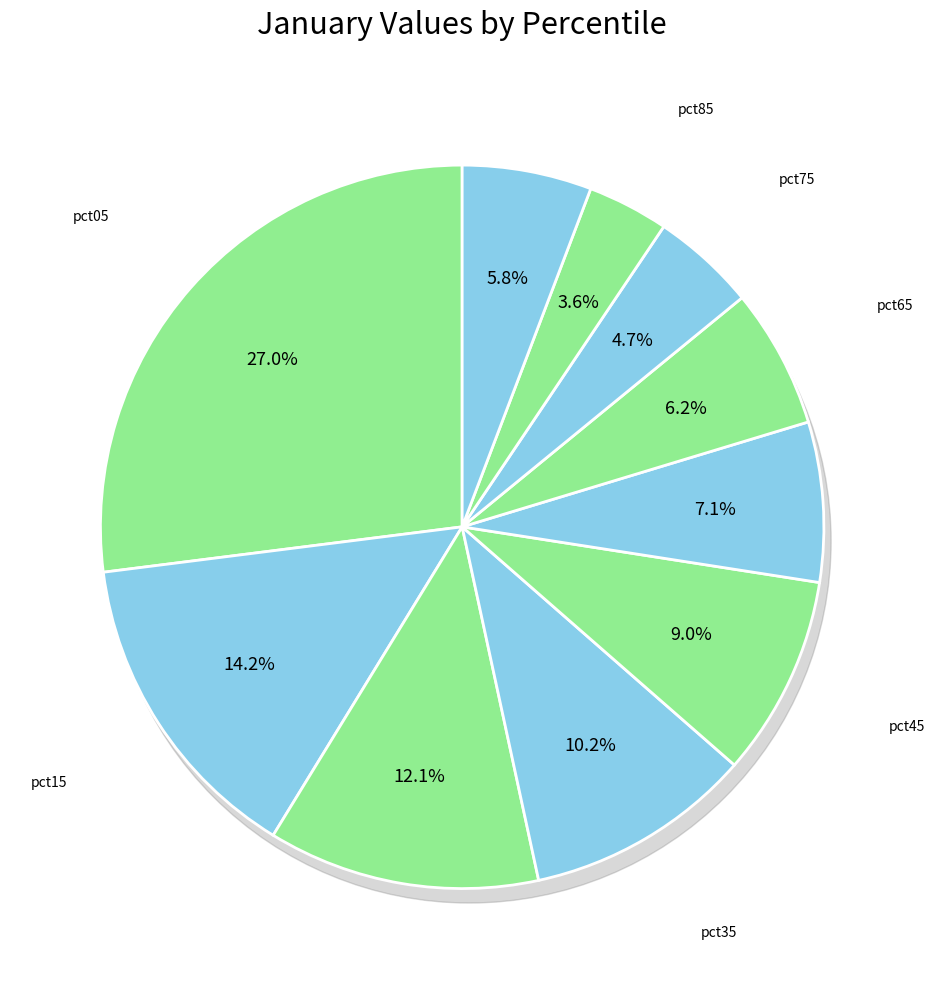

What percentage is the pct65 slice, to the nearest percent?

6%